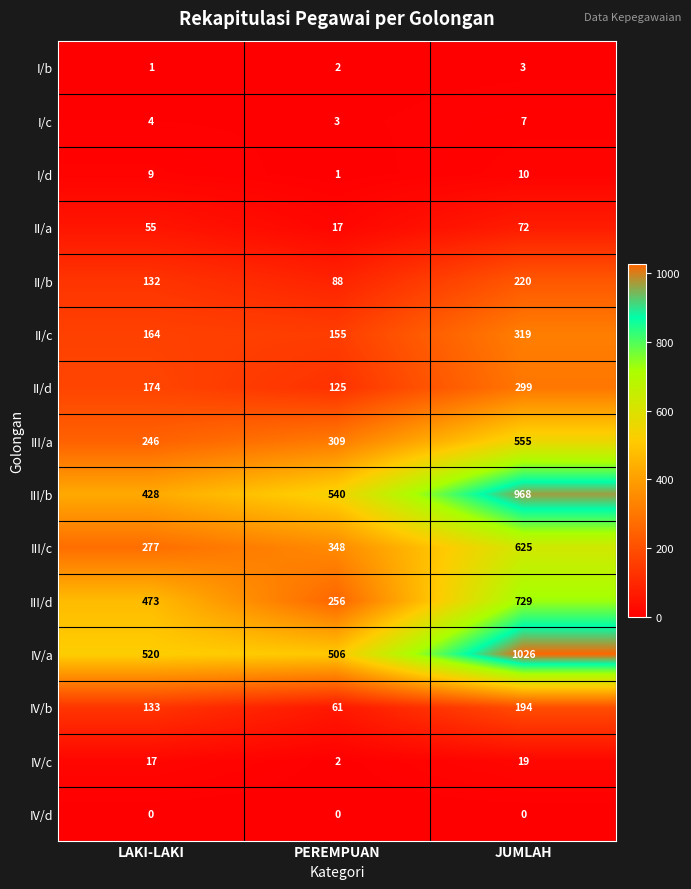

Rank the categories by III/b value from highest to lowest.

JUMLAH, PEREMPUAN, LAKI-LAKI